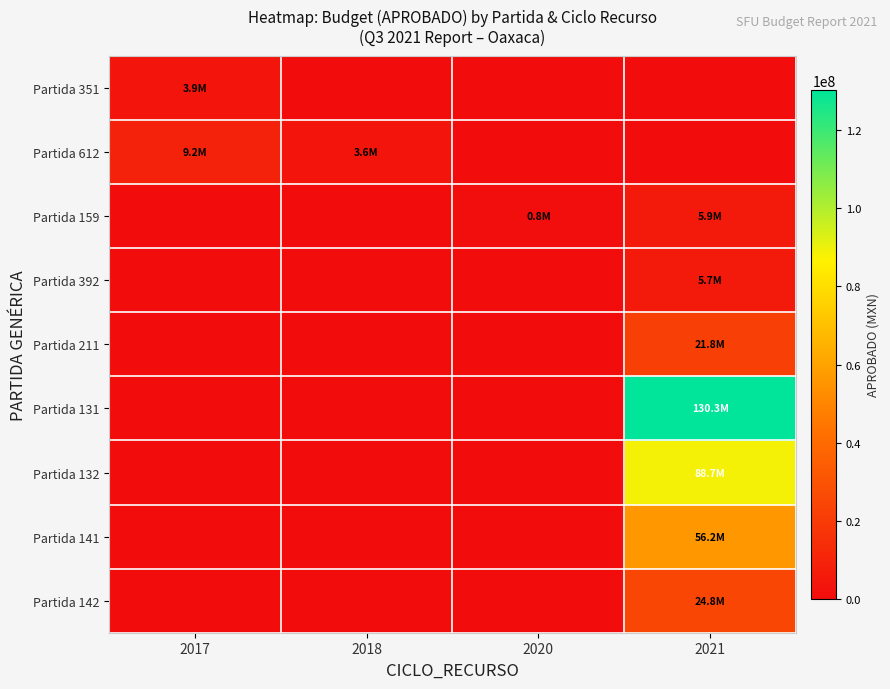

Between 2017 and 2021, which series saw the biggest shift?

Partida 131